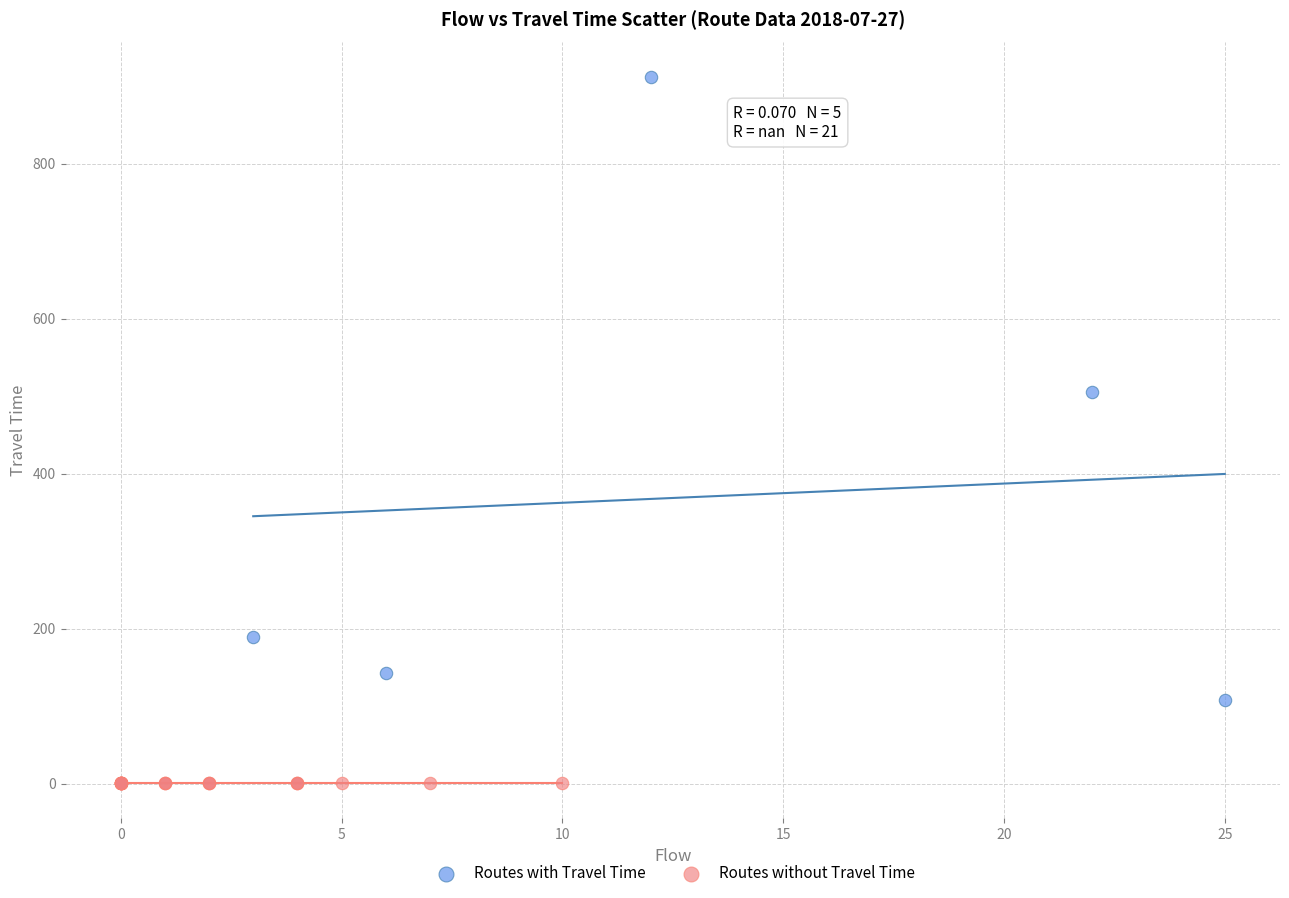

Which series contains the highest Y value?

Routes with Travel Time